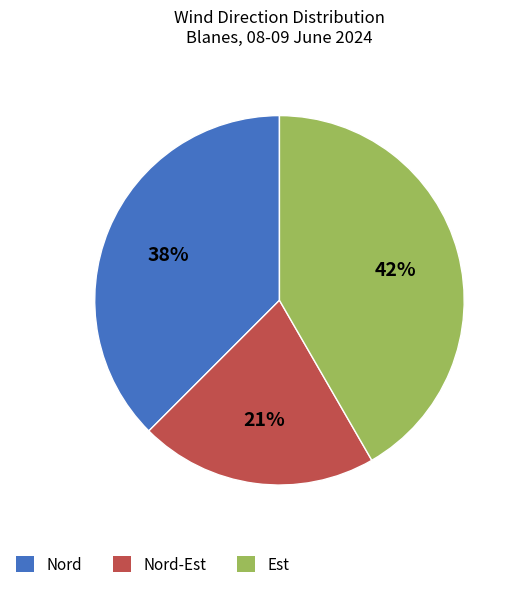

To the nearest percent, what percentage of the pie is Est?

42%